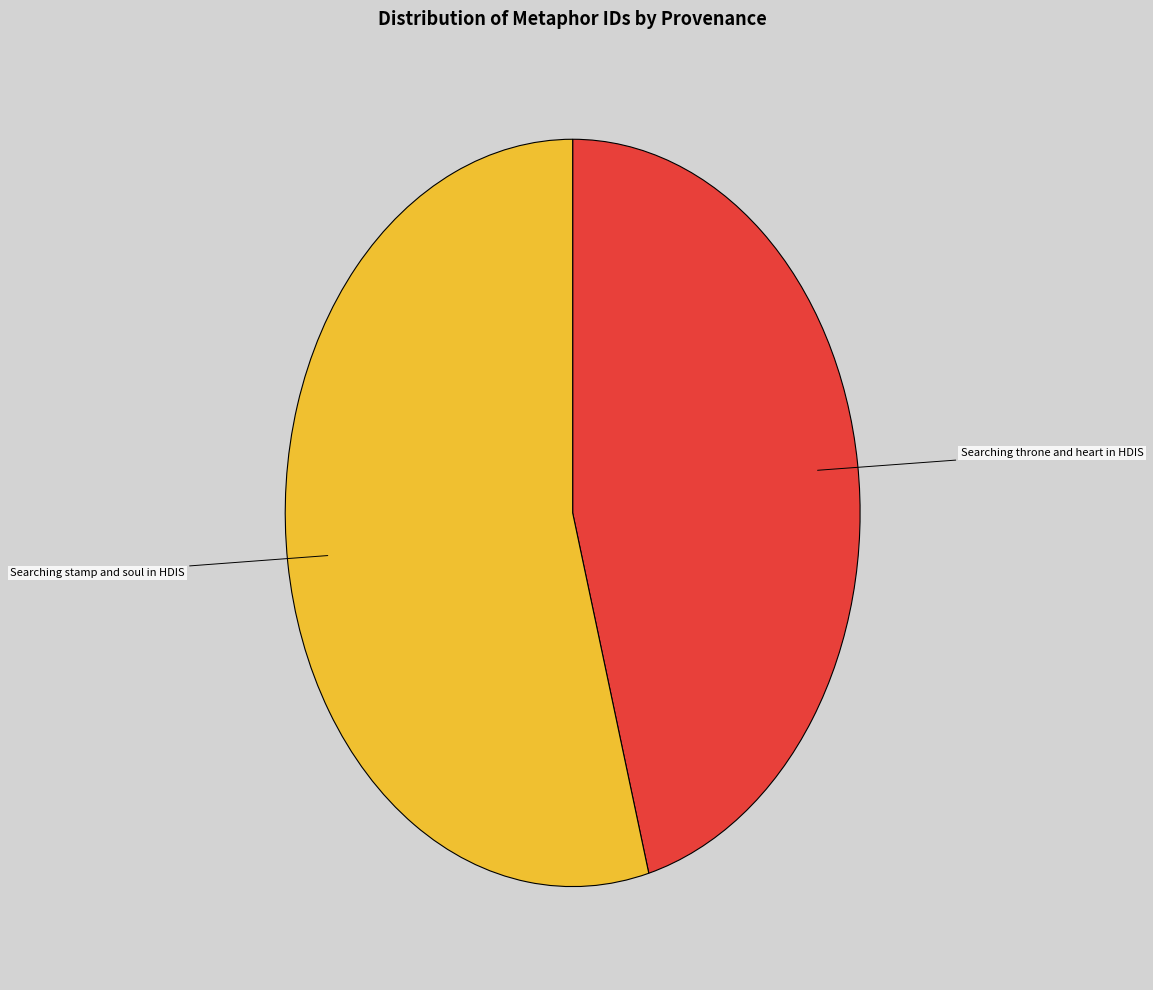

Is there a majority slice in this chart?

Yes